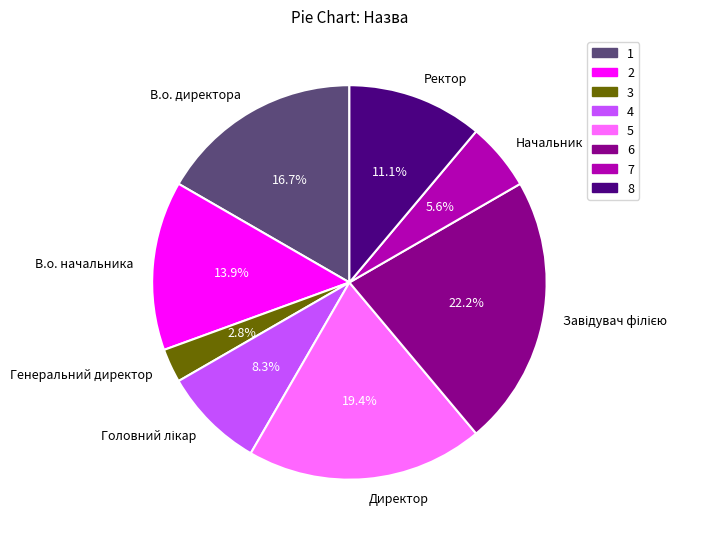

Which slice is the smallest?

Генеральний директор